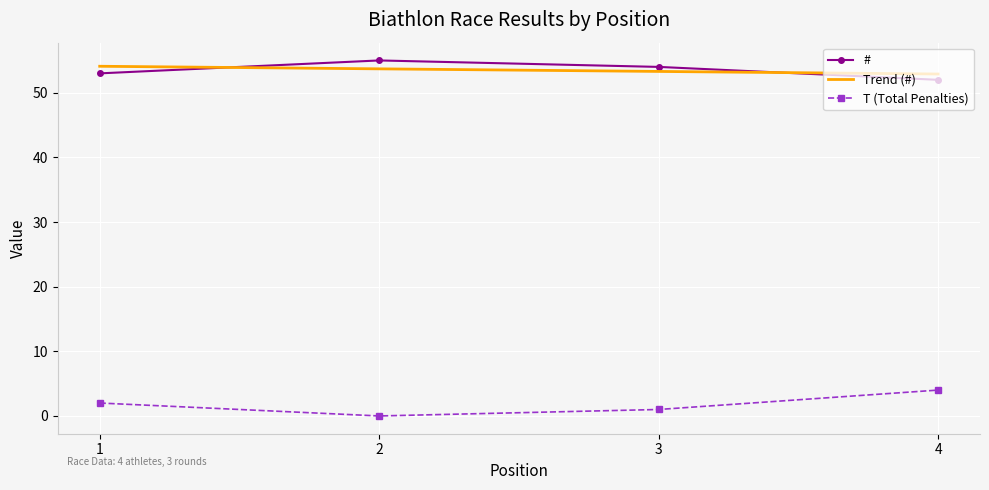

True or false: # and T (Total Penalties) cross at least once.

False